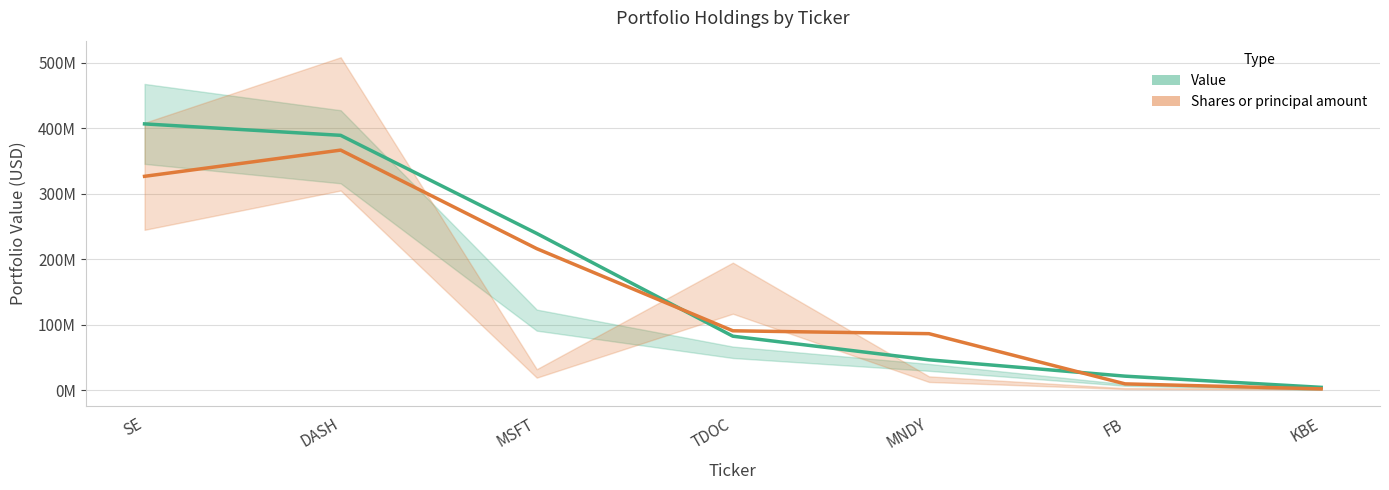

What is the total value across all series at MNDY?

133084084.2